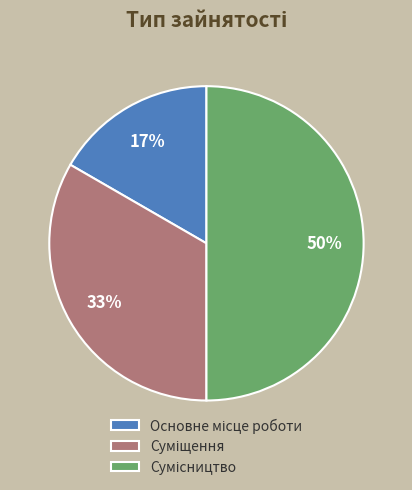

To the nearest percent, what is the difference between the largest and smallest slice percentages?

33%